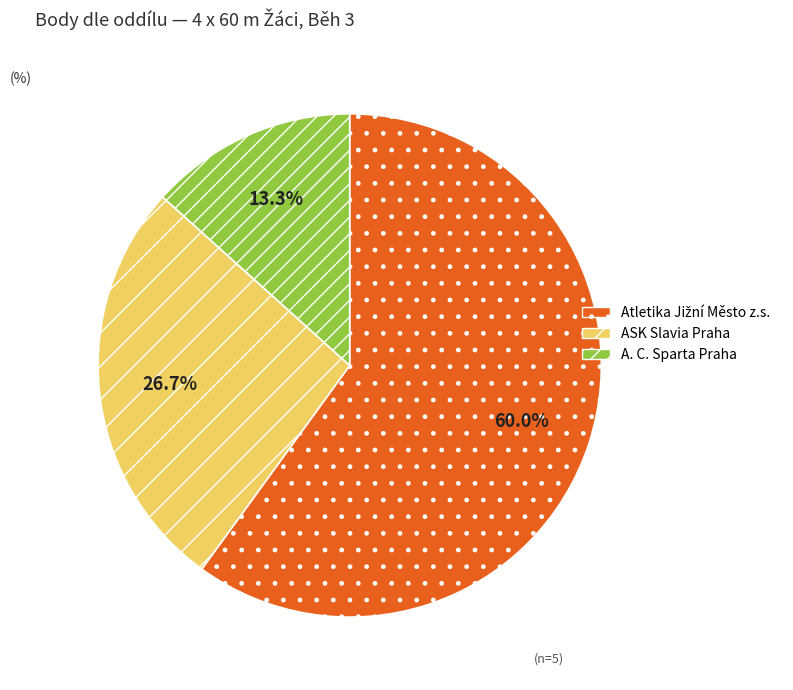

True or false: A. C. Sparta Praha accounts for 27% of the total.

False